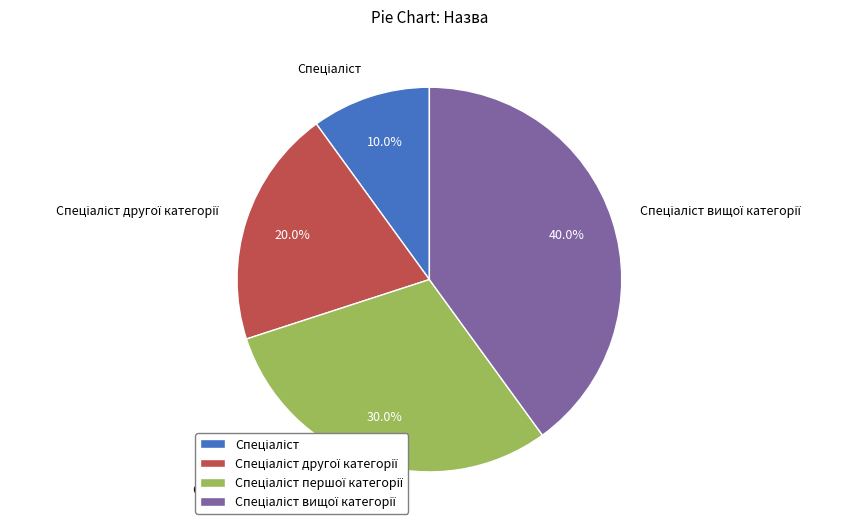

Is there any slice that represents more than half of the pie?

No